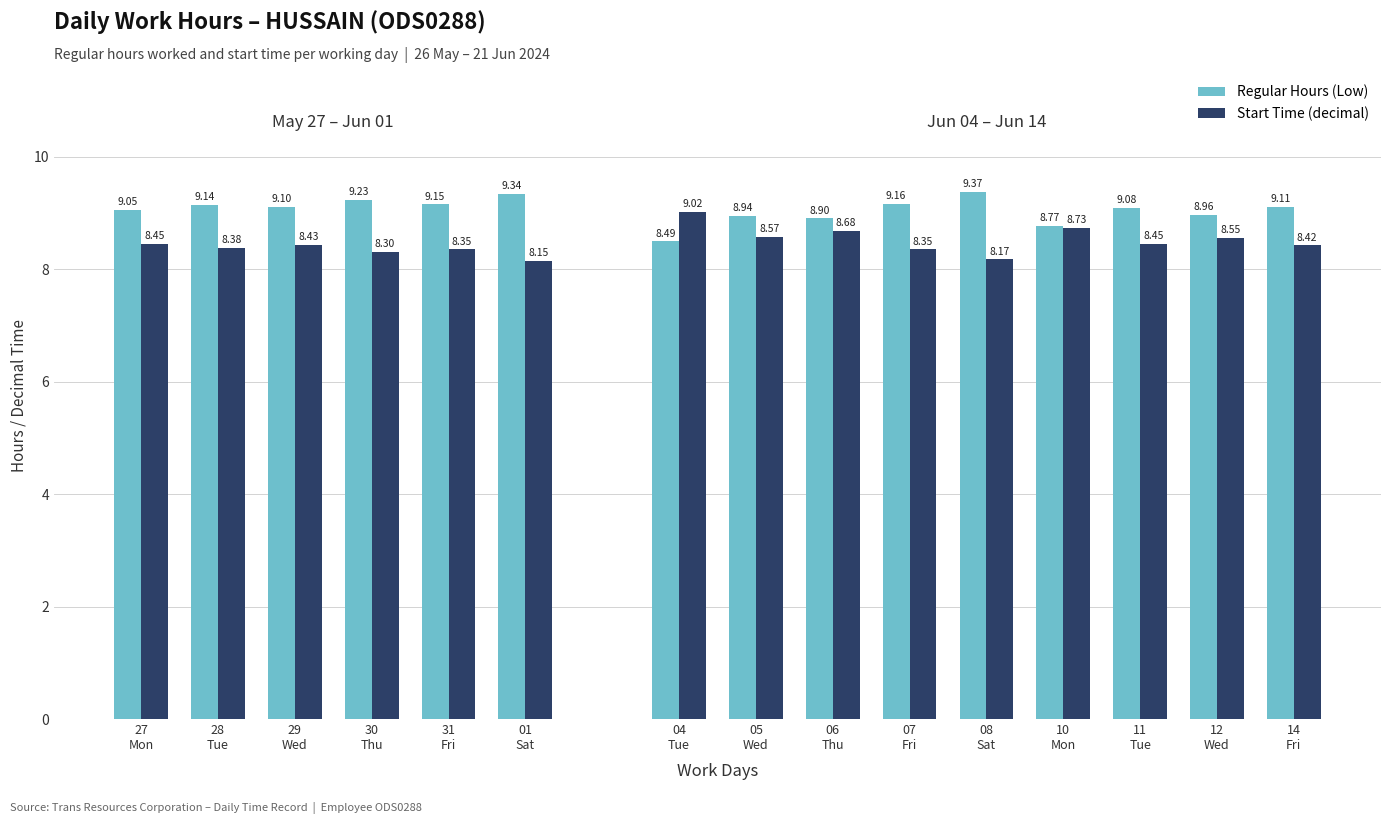

What is the sum of all Start Time (decimal) values?

127.0